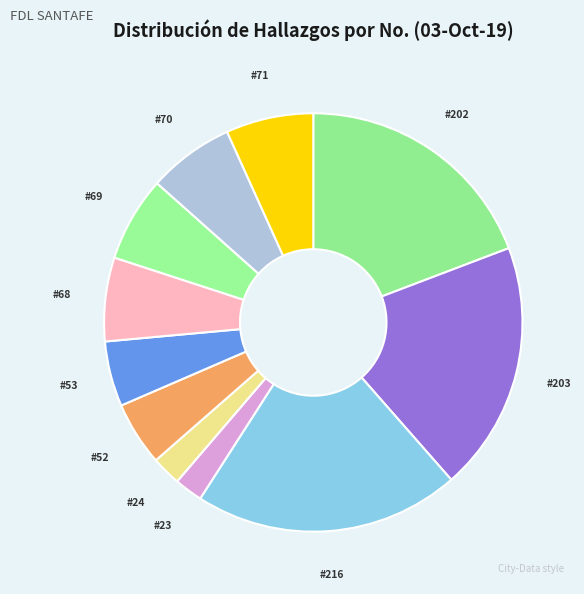

The #71 slice represents 1% of the pie. True or false?

False